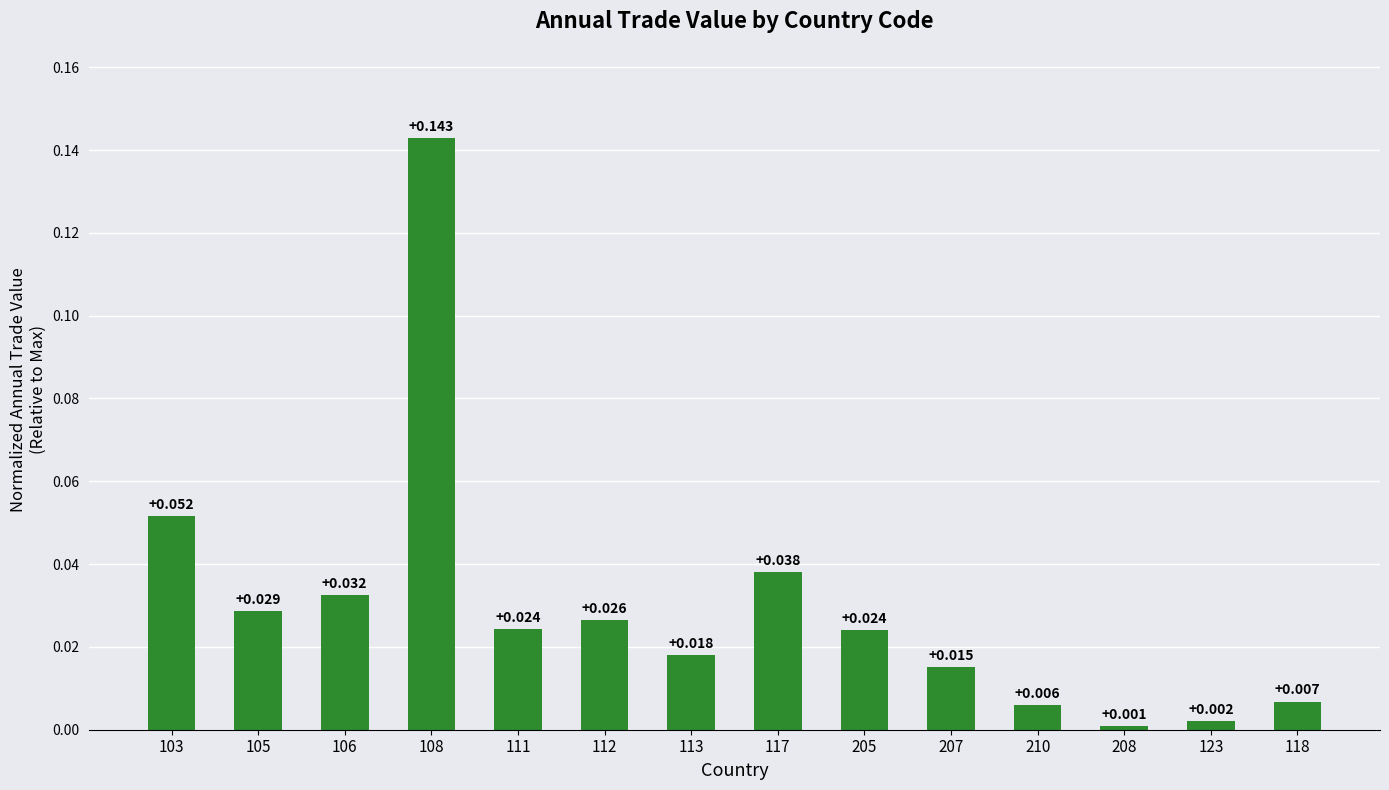

Between 113 and 118, which is larger?

113